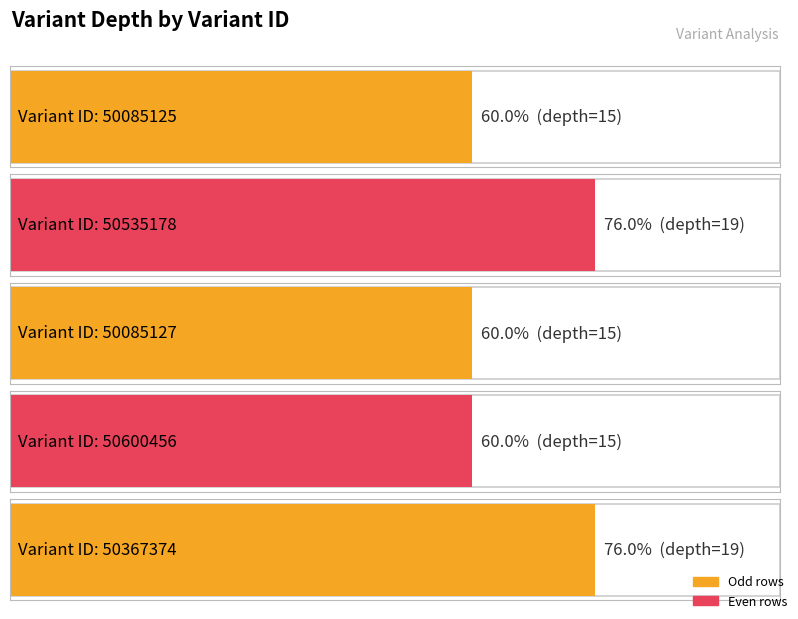

What position from the right is 50085125?

5